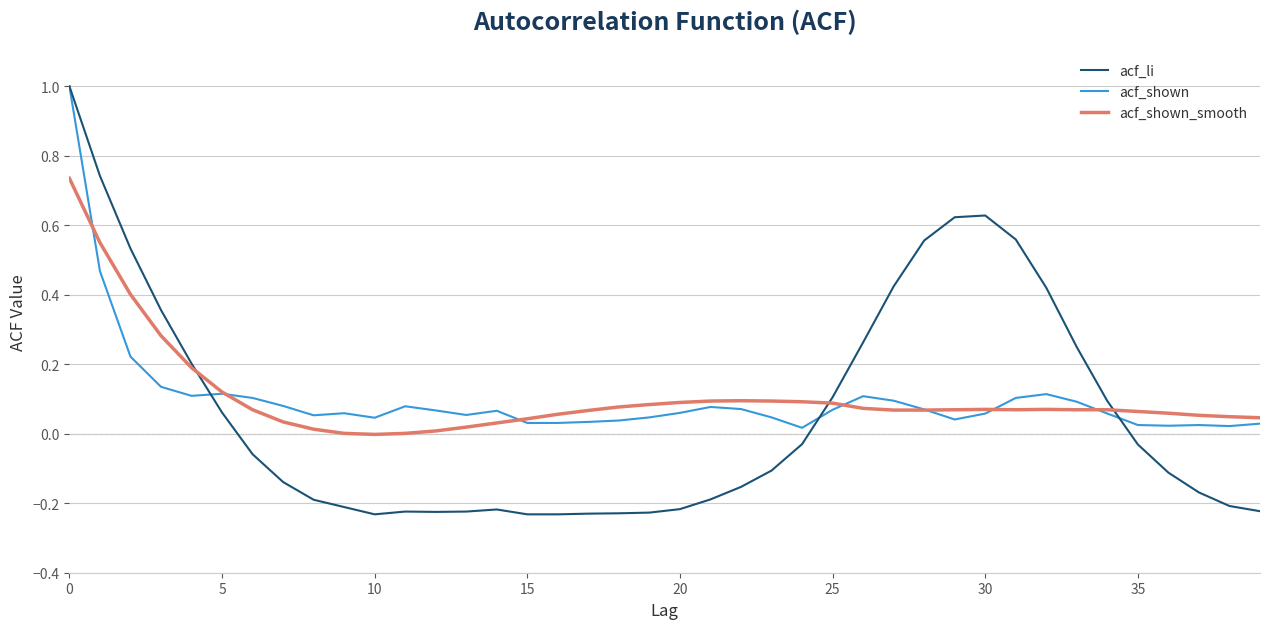

What is the maximum value shown in the chart?

1.0